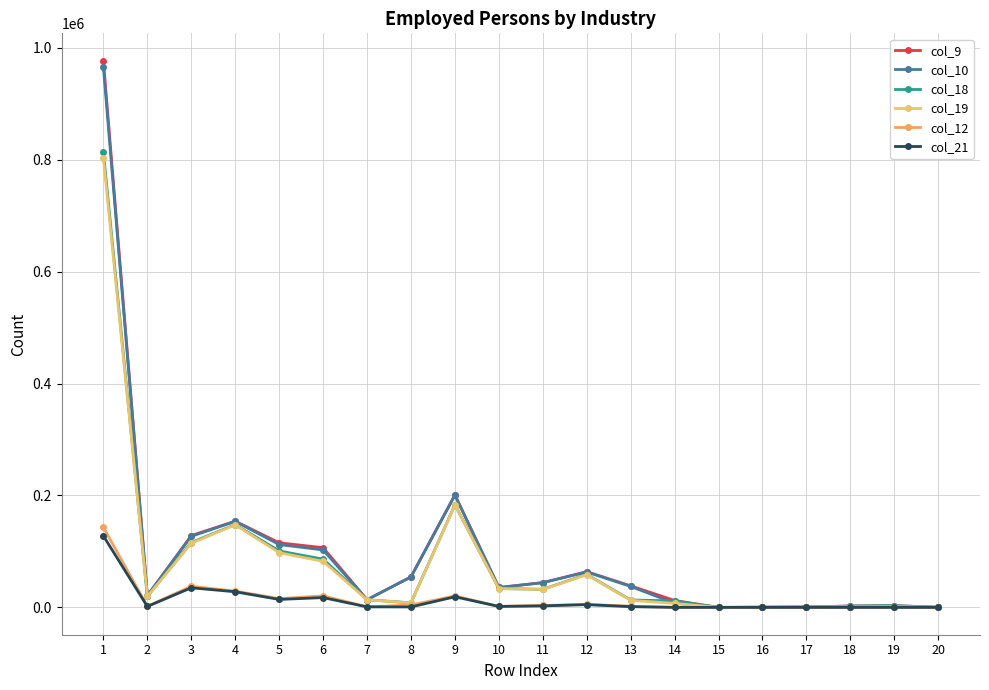

List the labels in order of col_10 value, largest first.

1, 9, 4, 3, 5, 6, 12, 8, 11, 13, 10, 2, 7, 14, 19, 18, 17, 16, 20, 15